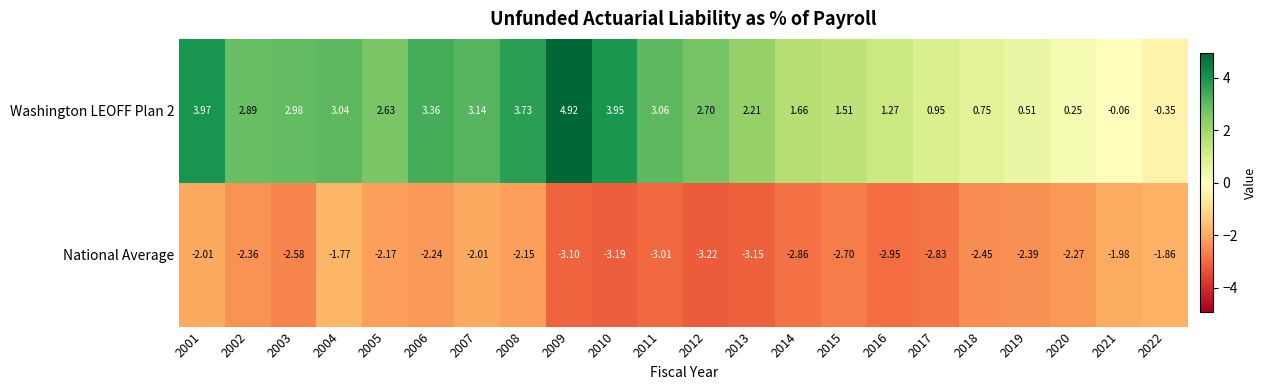

Is the value of Washington LEOFF Plan 2 at 2005 greater than the value of National Average at 2004?

Yes